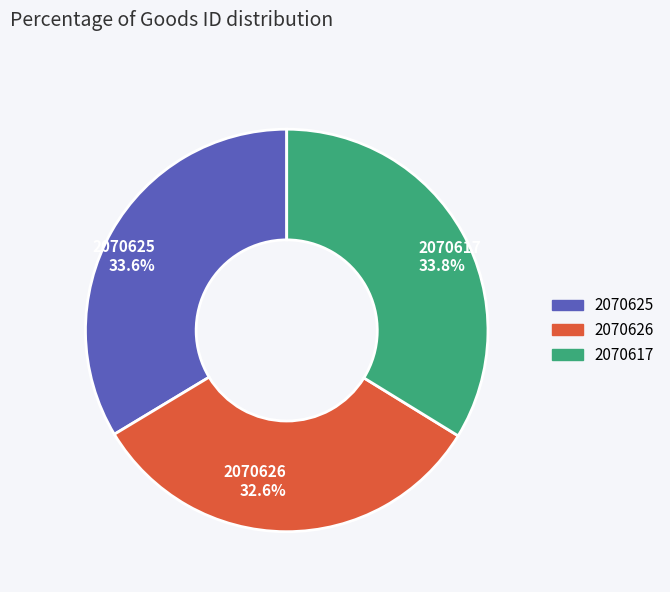

How many segments does this pie chart have?

3